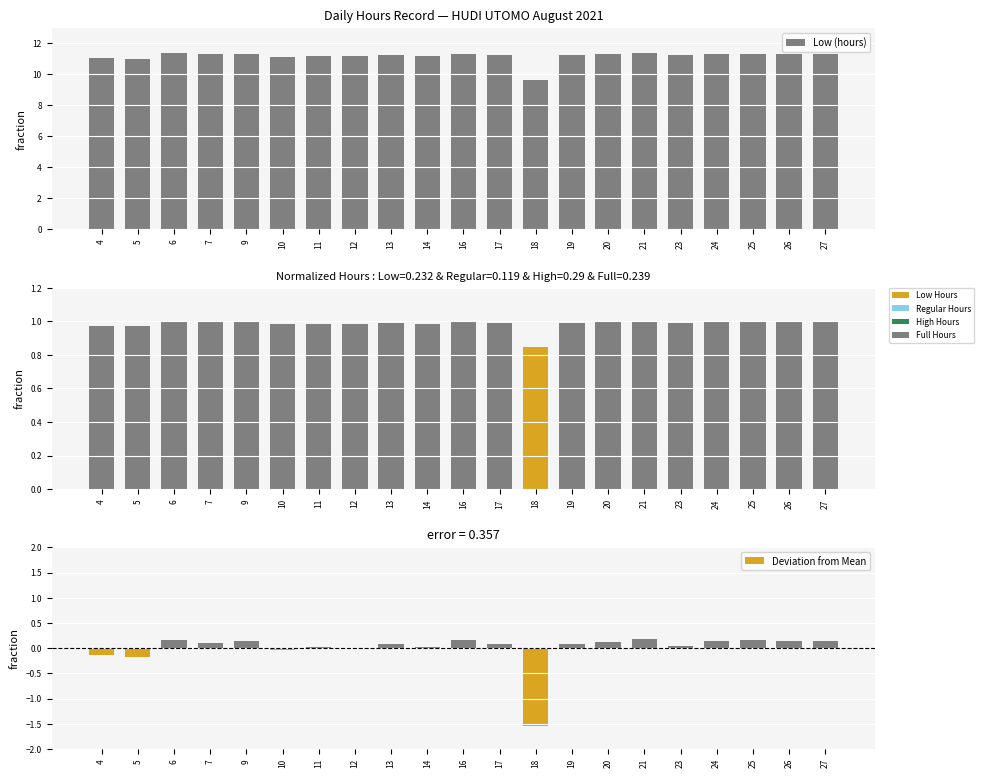

The value of Normalized Hours at 27 is 0.3. True or false?

False